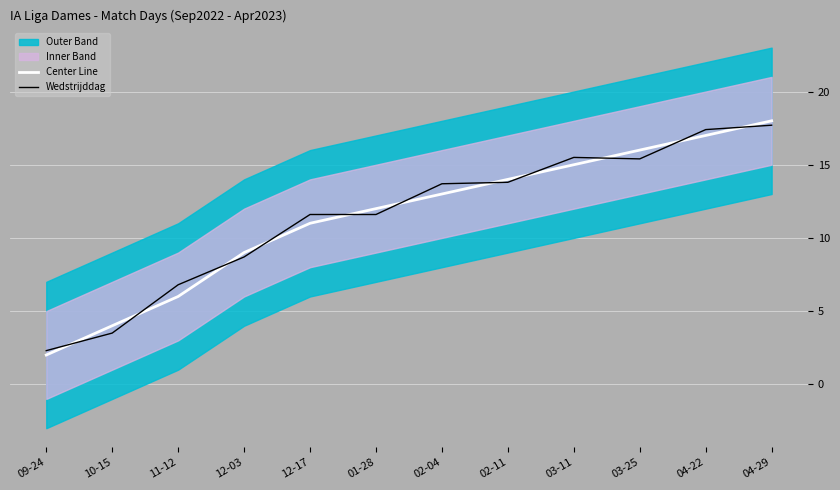

What is the difference between the maximum and minimum values in the Wedstrijddag series?

15.4